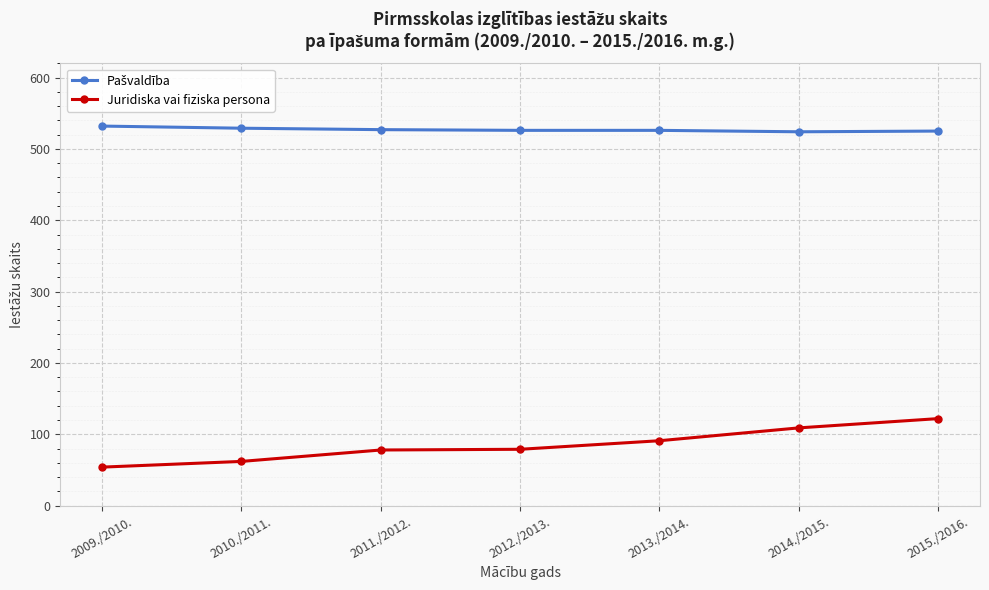

How many data points in Juridiska vai fiziska persona are less than 79?

3